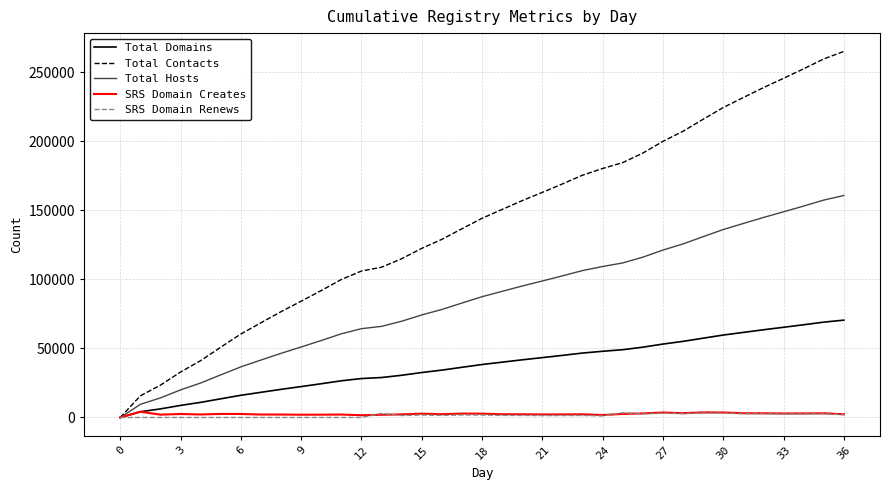

What is the maximum value shown in the chart?

264911